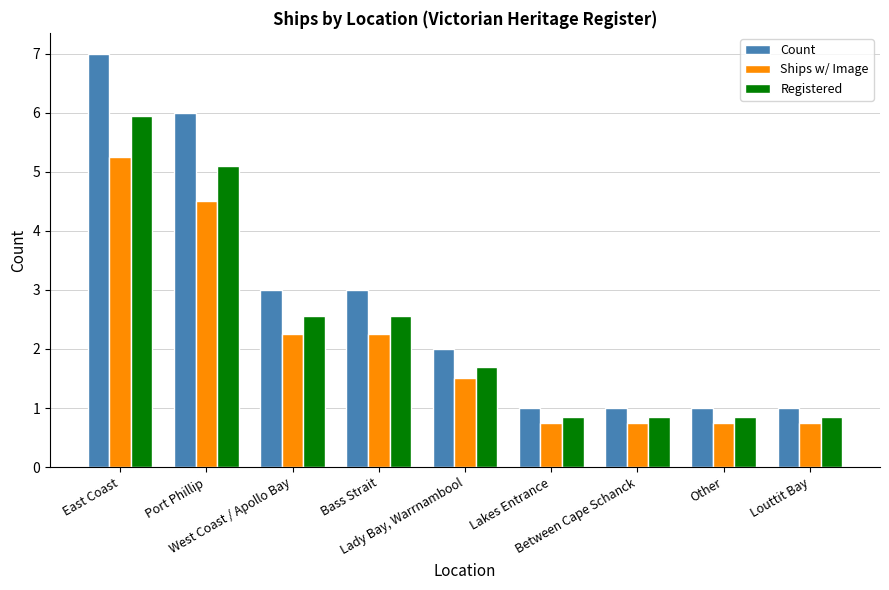

Rank the series by their average value, from lowest to highest.

Ships w/ Image, Registered, Count